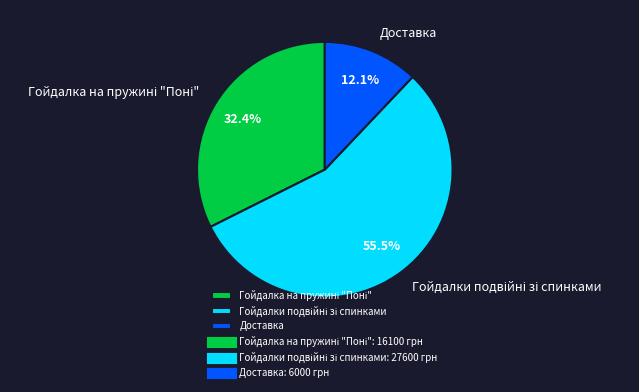

What is the smallest slice in the pie chart?

Доставка